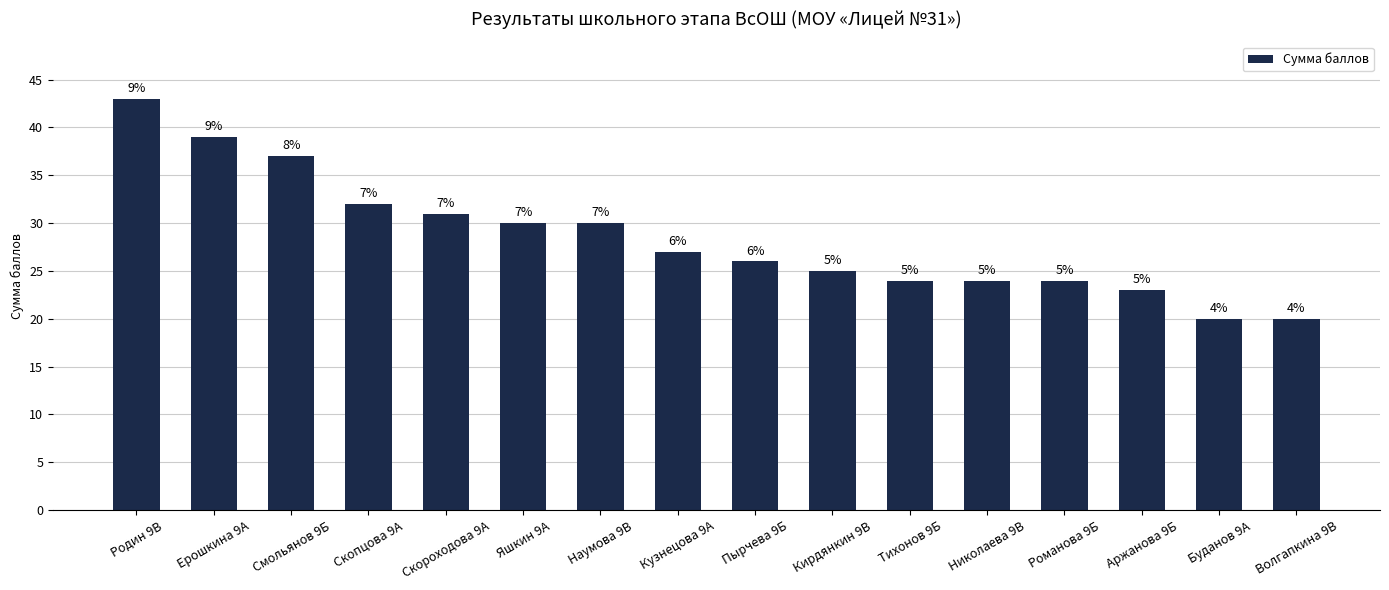

Are the bars horizontal?

No